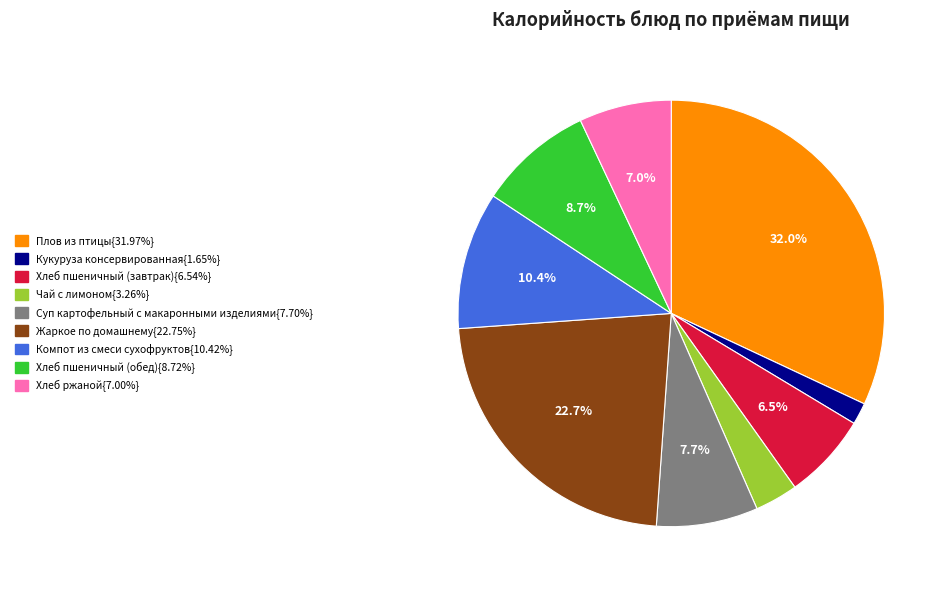

Does any single category account for the majority?

No